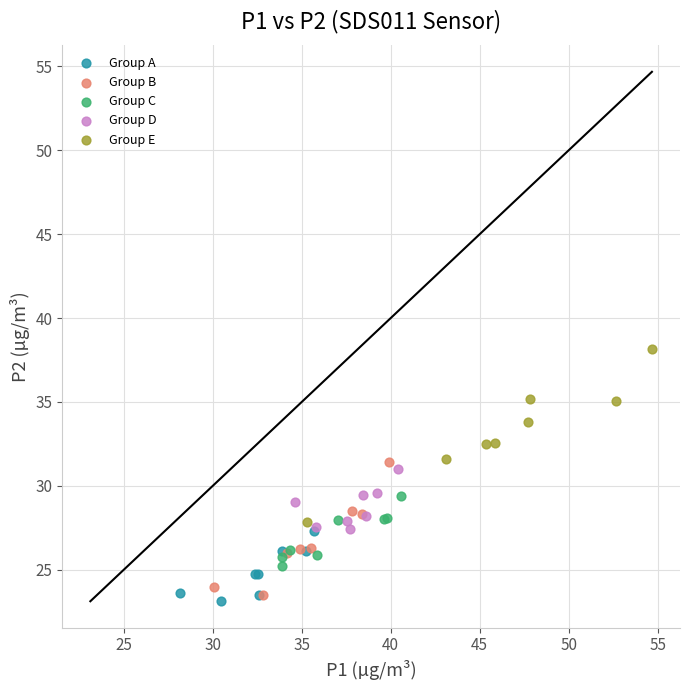

Which series reaches the maximum Y coordinate?

Group E